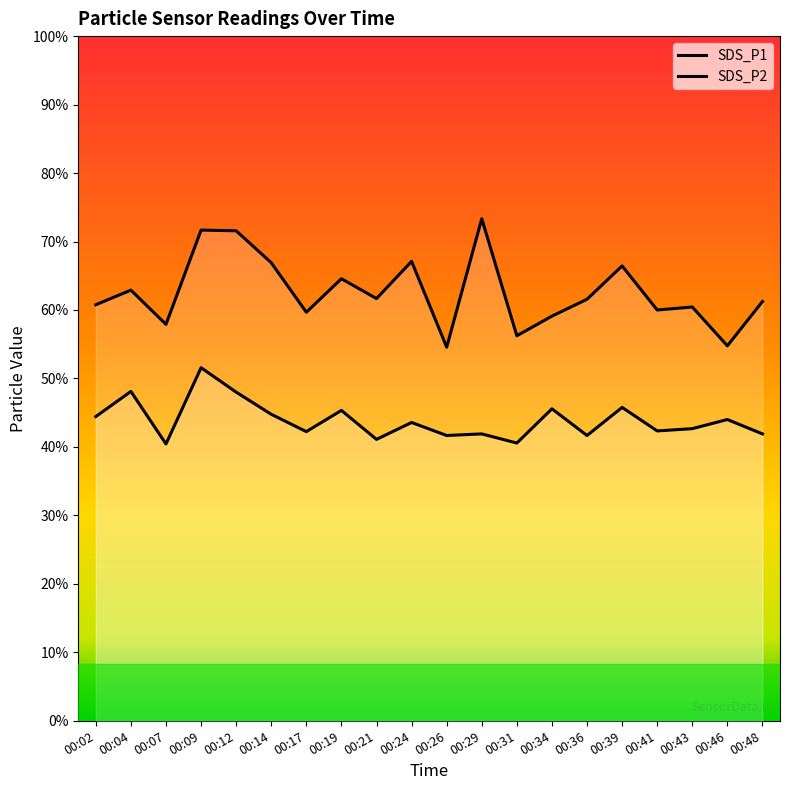

Between 00:48 and 00:09, which is larger?

00:09